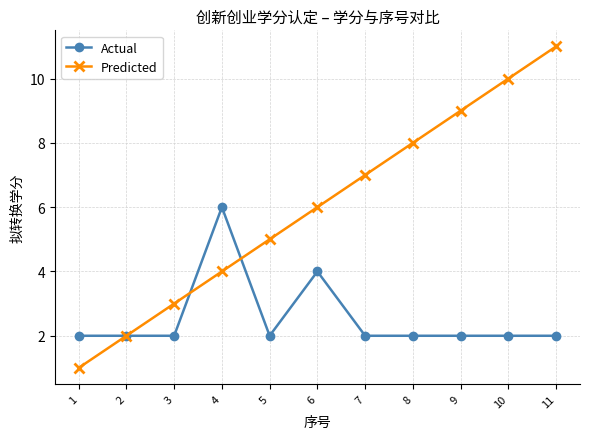

Rank the series by their maximum value, from lowest to highest.

Actual, Predicted